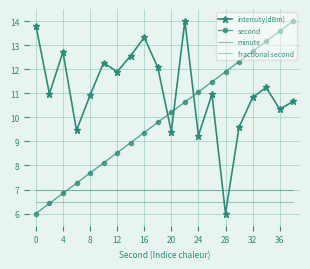

How many times do second and fractional second cross each other?

1